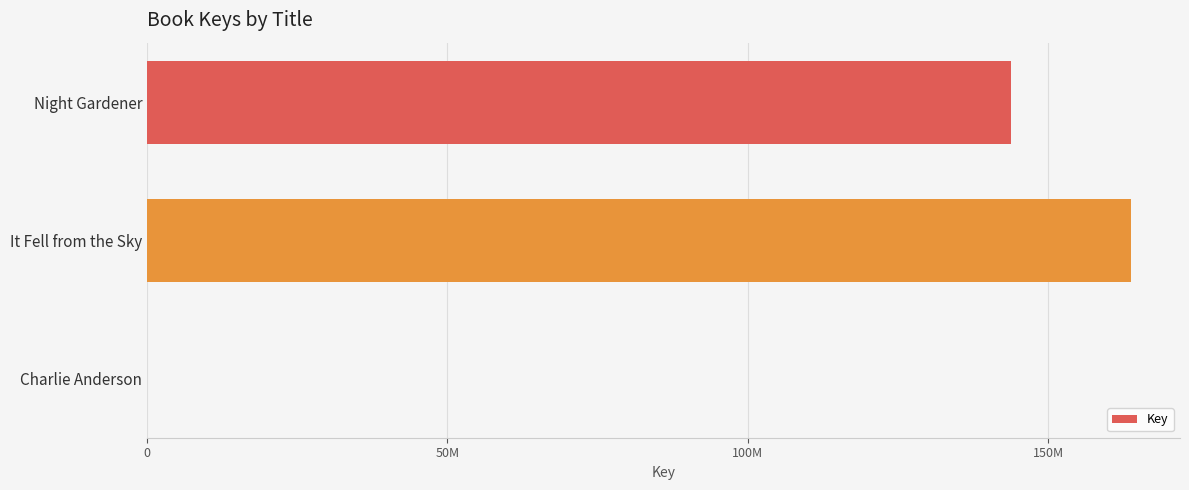

Where is the data nearest to the value 81872714?

Night Gardener